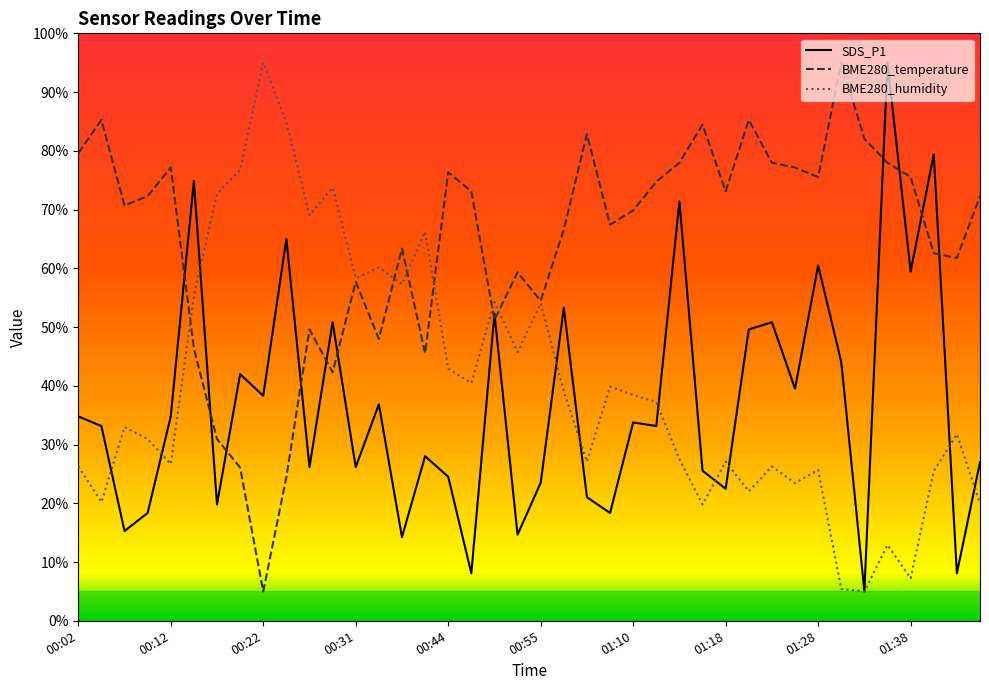

What is the approximate value of BME280_humidity at 00:29?

73.7